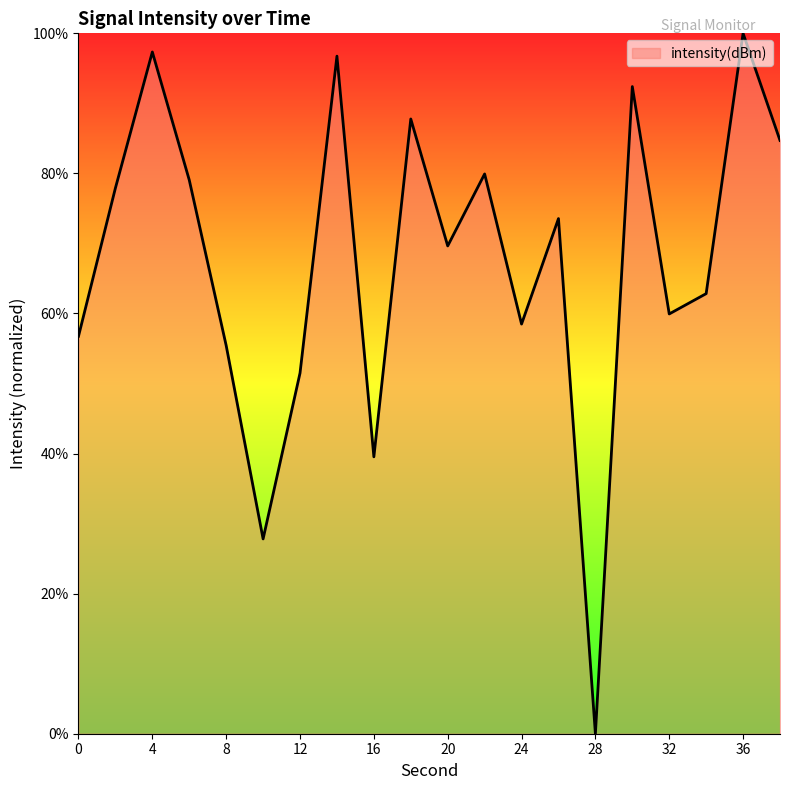

What is the difference between the maximum and minimum values?

100.0